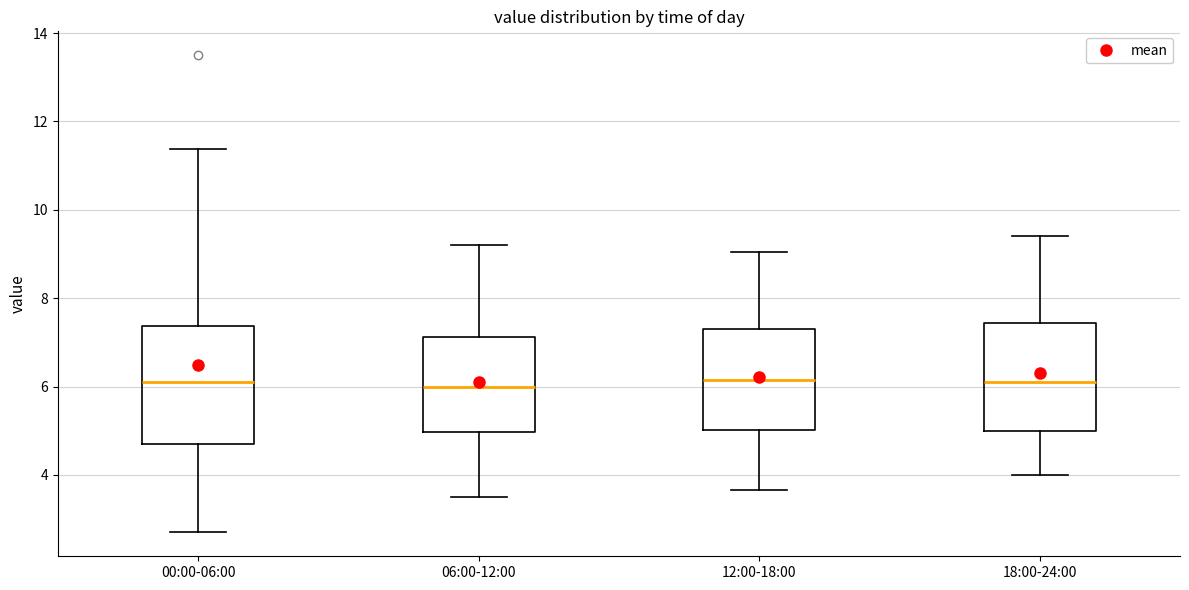

Reading left to right, transcribe this box plot: for each box, give where its median line is, the range the box spans, and where its two whiskers end, as read against the y-axis. The values are not printed on the chart, so give them approximately, as read against the axis.

00:00-06:00: median 6.2, box 4.8 to 7.4, whiskers 2.8 to 11.4
06:00-12:00: median 6.0, box 5.0 to 7.2, whiskers 3.6 to 9.2
12:00-18:00: median 6.2, box 5.0 to 7.4, whiskers 3.6 to 9.0
18:00-24:00: median 6.2, box 5.0 to 7.4, whiskers 4.0 to 9.4